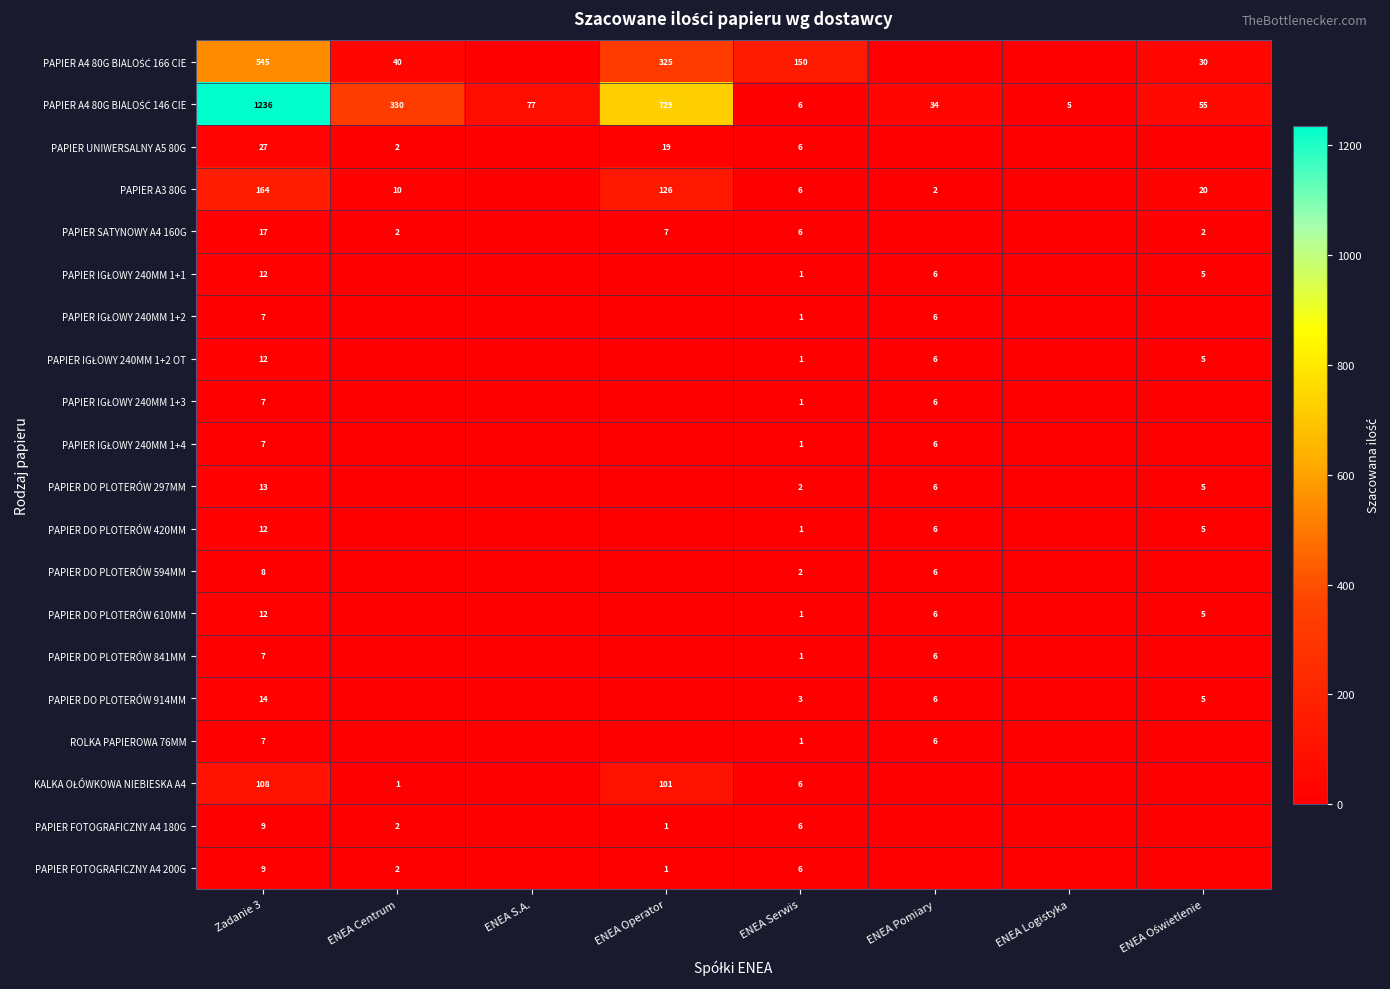

The value of PAPIER DO PLOTERÓW 610MM at Zadanie 3 is 12. True or false?

True